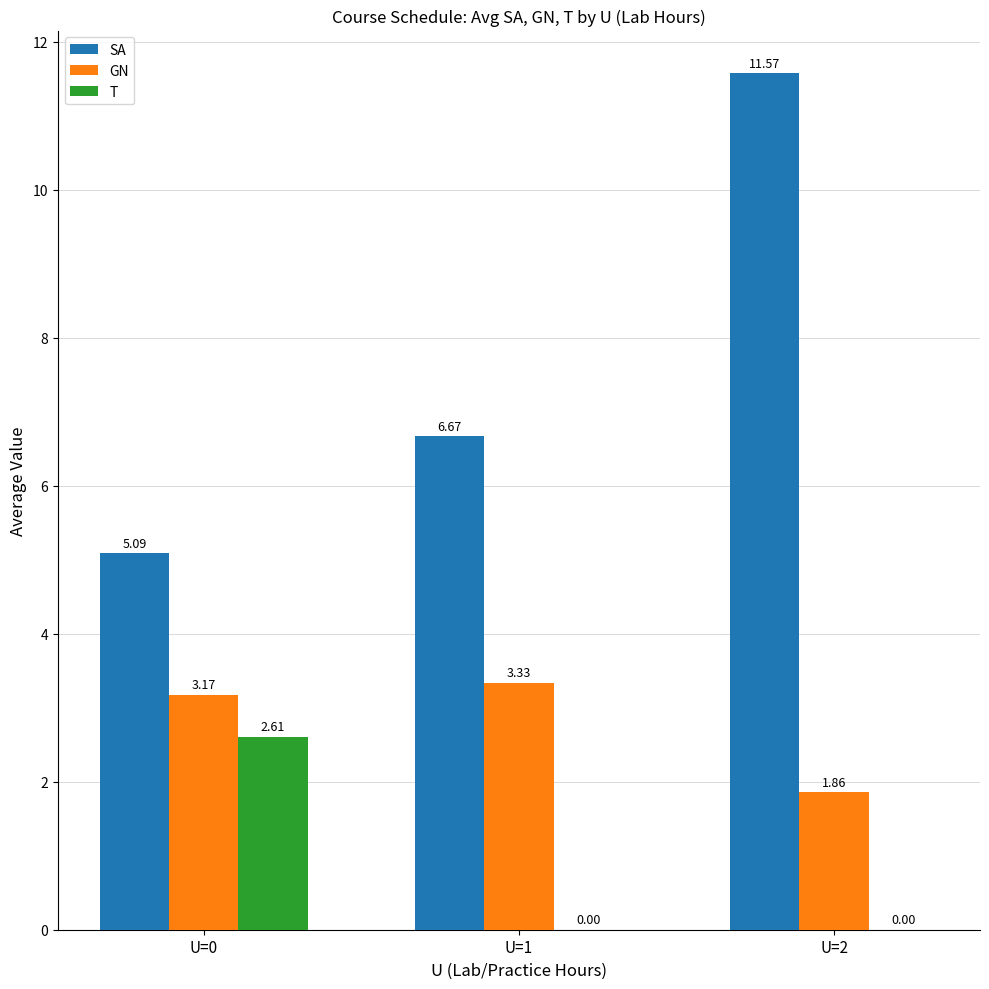

Which series changed the most between U=0 and U=1?

T